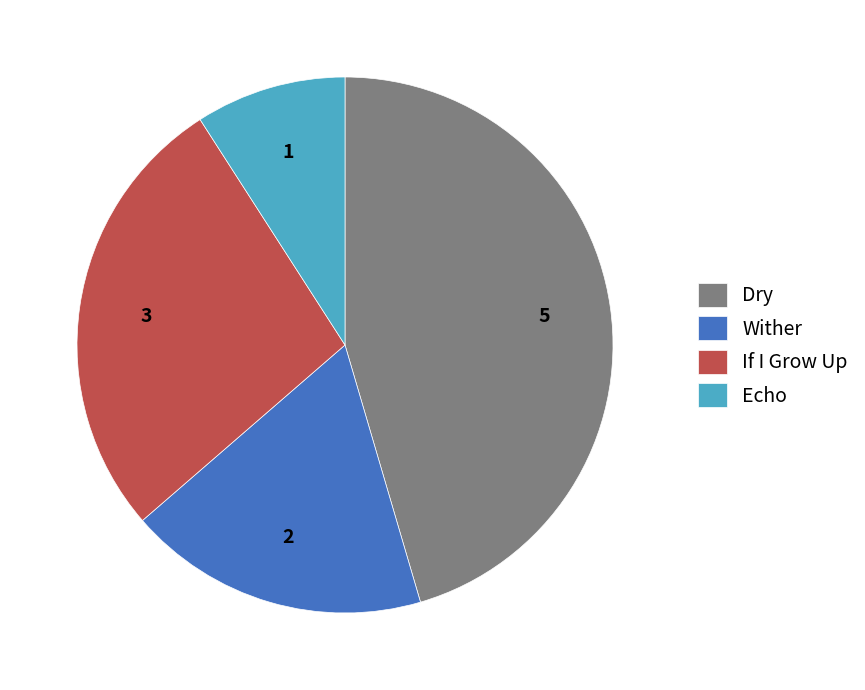

Rank the categories by value from lowest to highest.

Echo, Wither, If I Grow Up, Dry